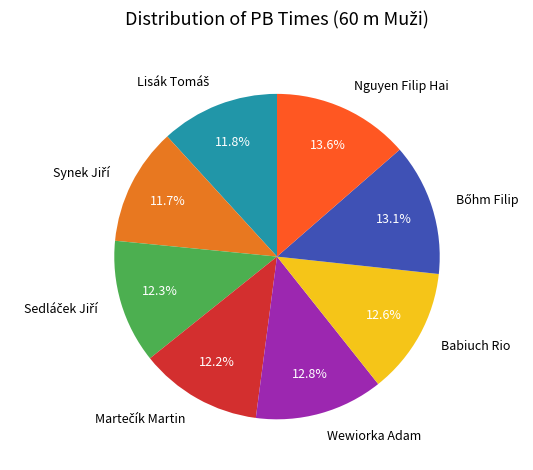

What percentage is the Nguyen Filip Hai slice, to the nearest percent?

14%